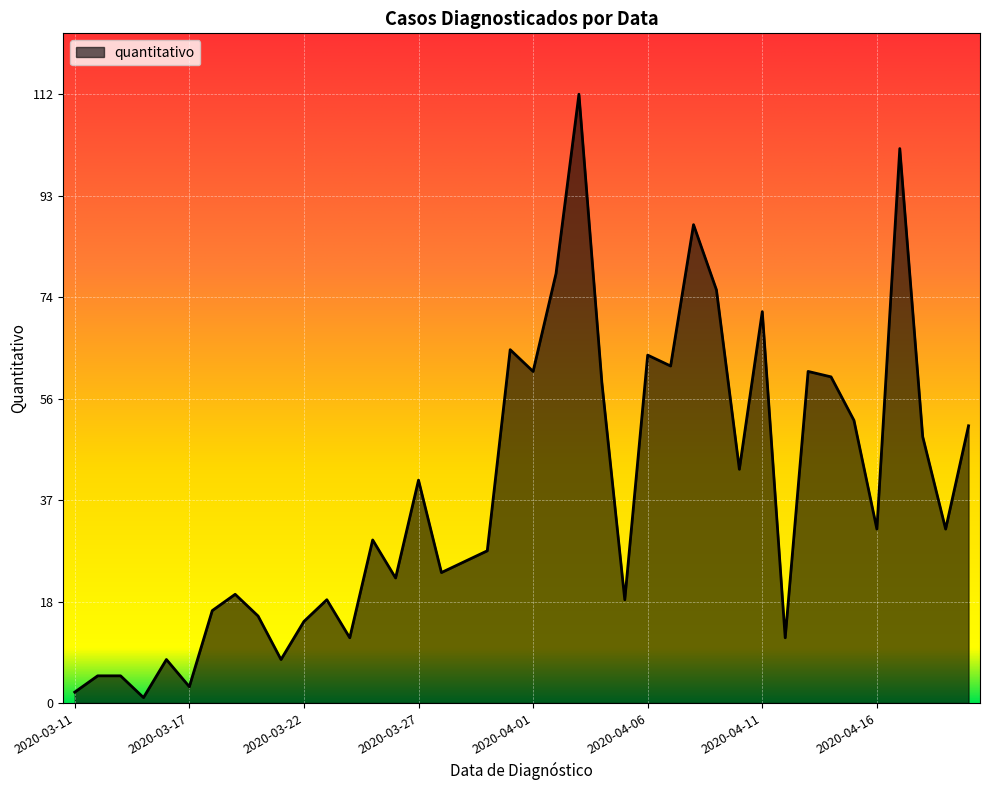

What is the difference between the maximum and minimum values?

111